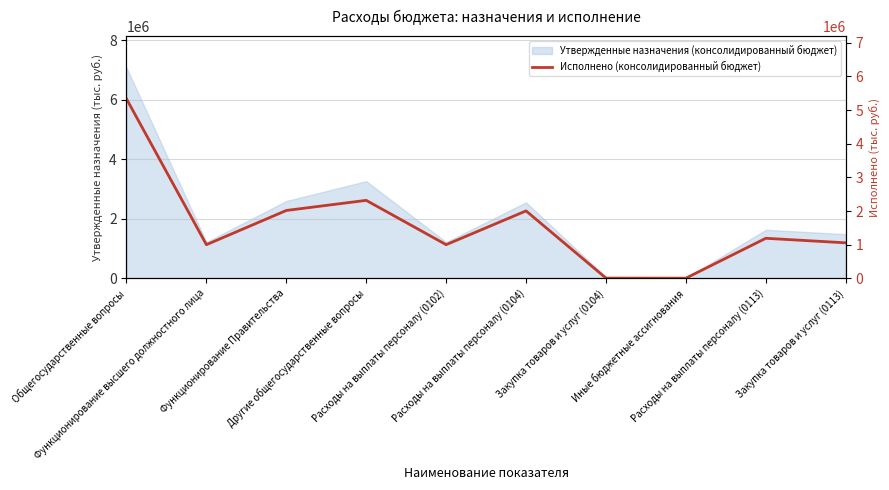

Reading right to left, extract all data points from this chart.

Закупка товаров и услуг (0113)=1055511.9	Расходы на выплаты персоналу (0113)=1190435.3	Иные бюджетные ассигнования=5000.0	Закупка товаров и услуг (0104)=7670.0	Расходы на выплаты персоналу (0104)=2004486.5	Расходы на выплаты персоналу (0102)=1000596.8	Другие общегосударственные вопросы=2317444.2	Функционирование Правительства=2017156.5	Функционирование высшего должностного лица=1000596.8	Общегосударственные вопросы=5335197.5